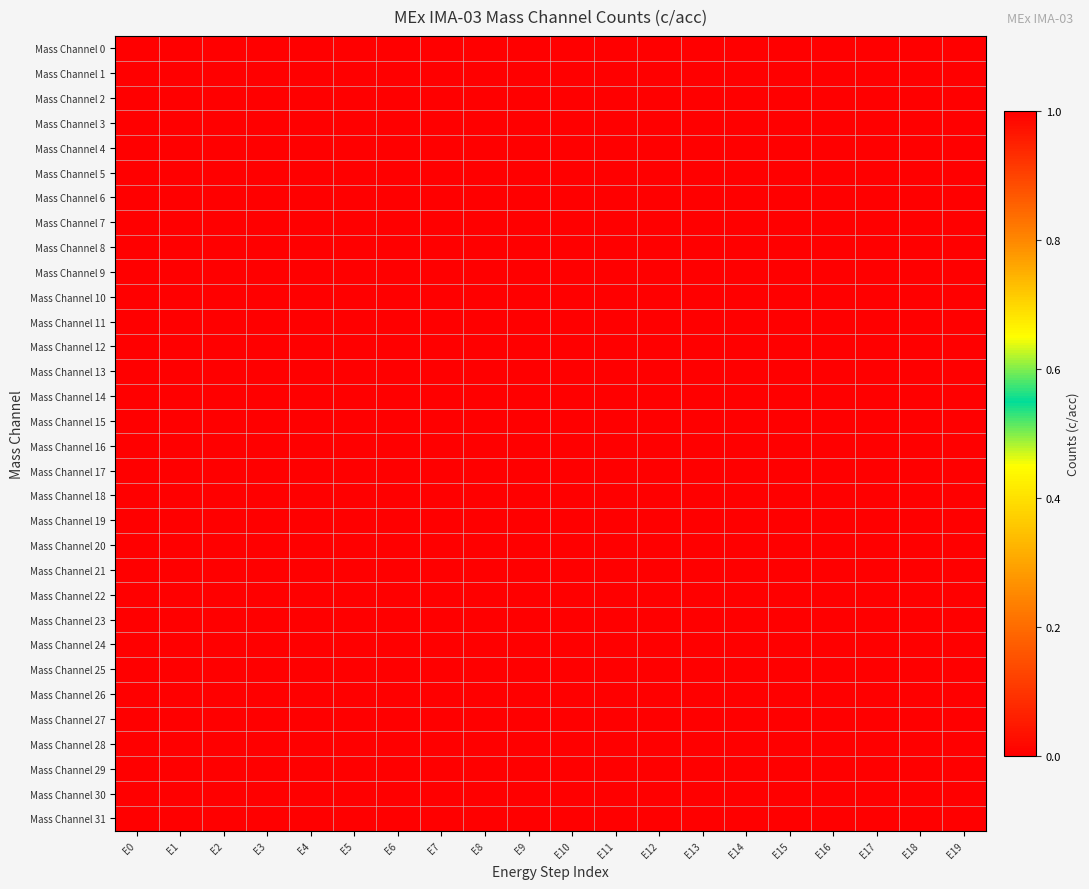

What is the greatest value displayed?

1